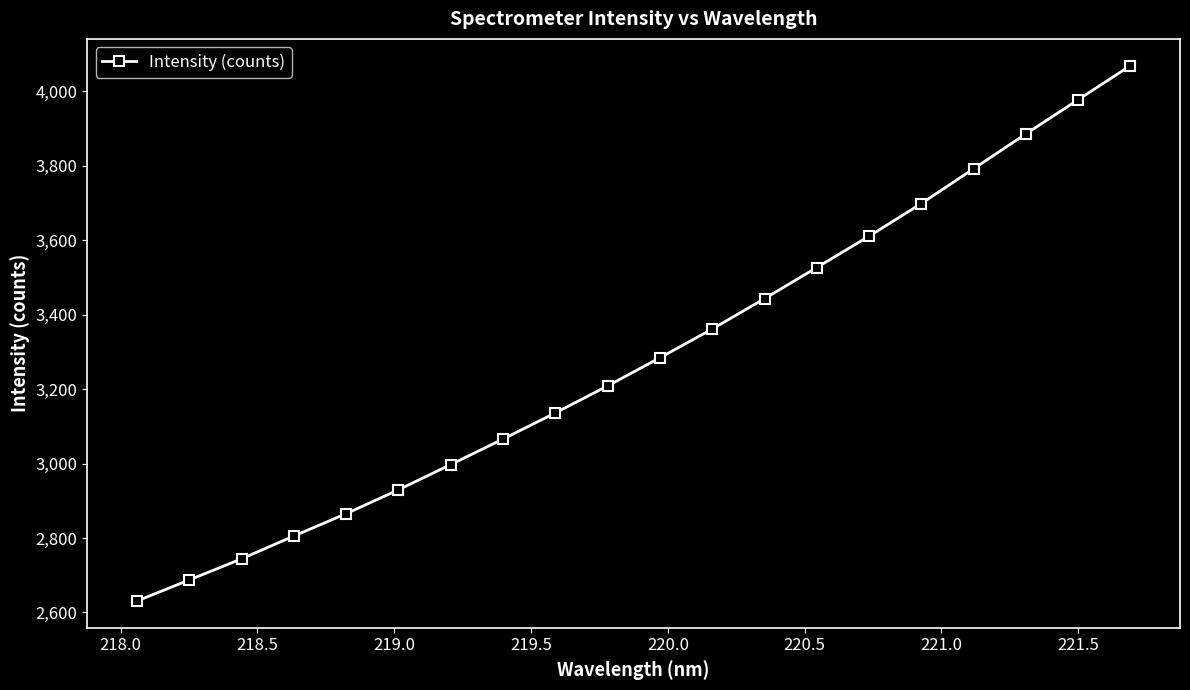

What is the smallest value displayed?

2630.6